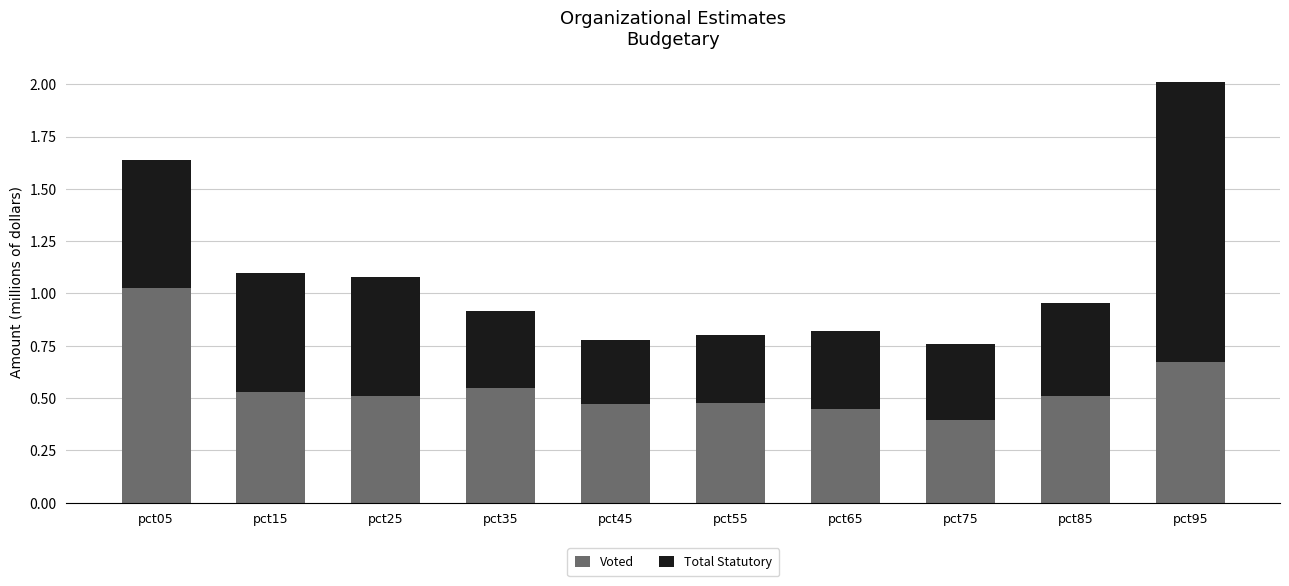

At which category is the sum across all series the highest?

pct95